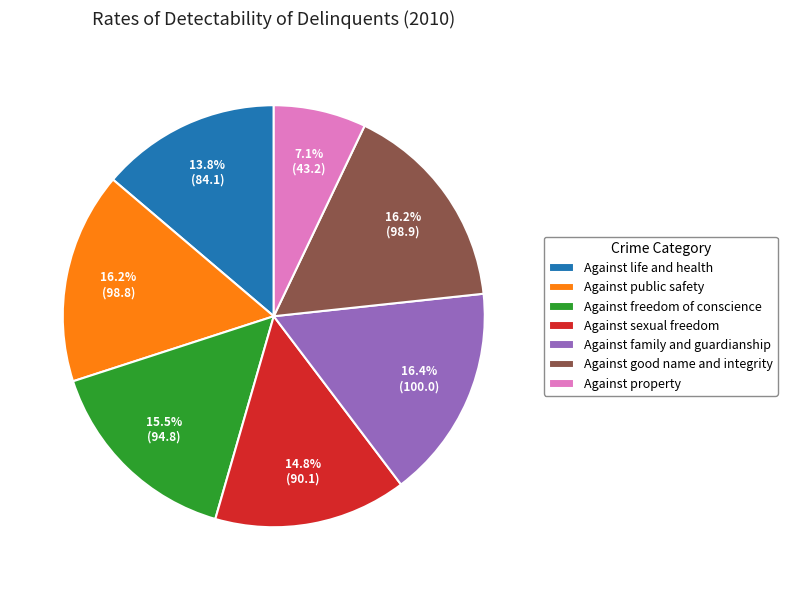

Is there any slice that represents more than half of the pie?

No